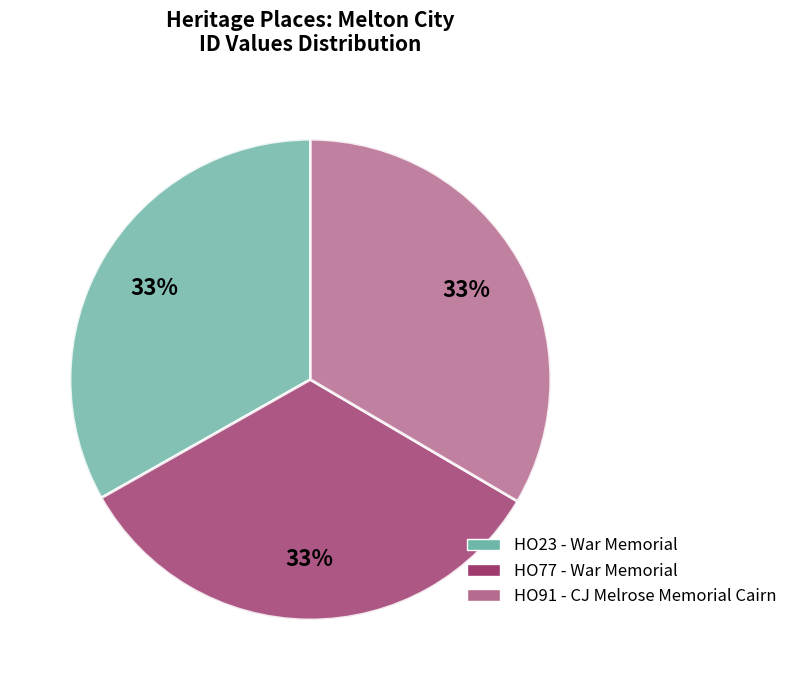

To the nearest percent, what is the combined percentage of HO77 - War Memorial and HO23 - War Memorial?

67%